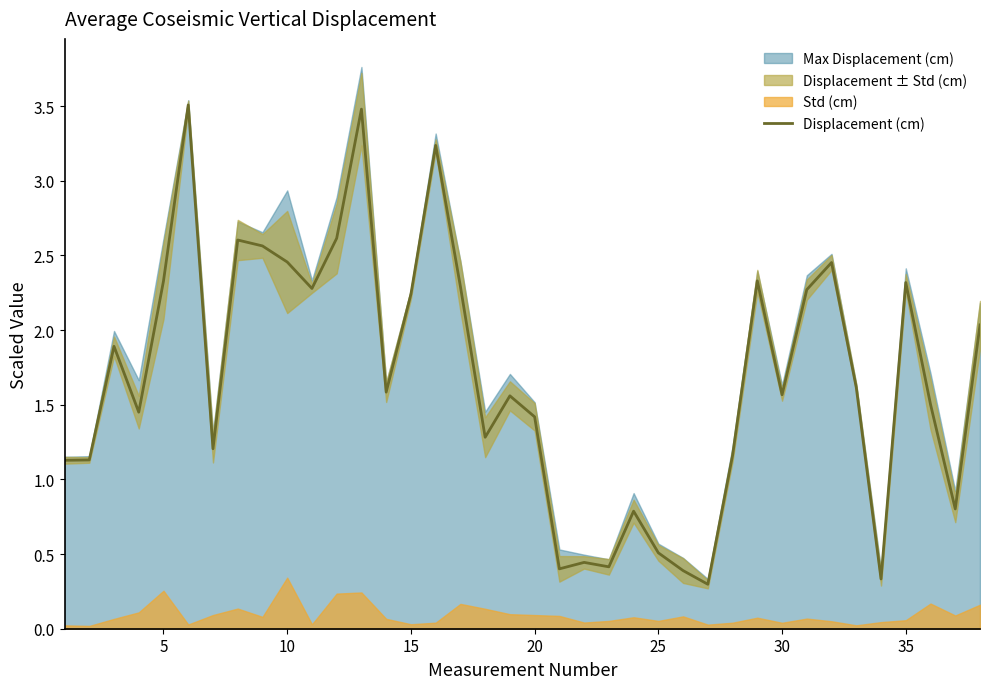

Is it true that the value at 22 is 0.7?

False